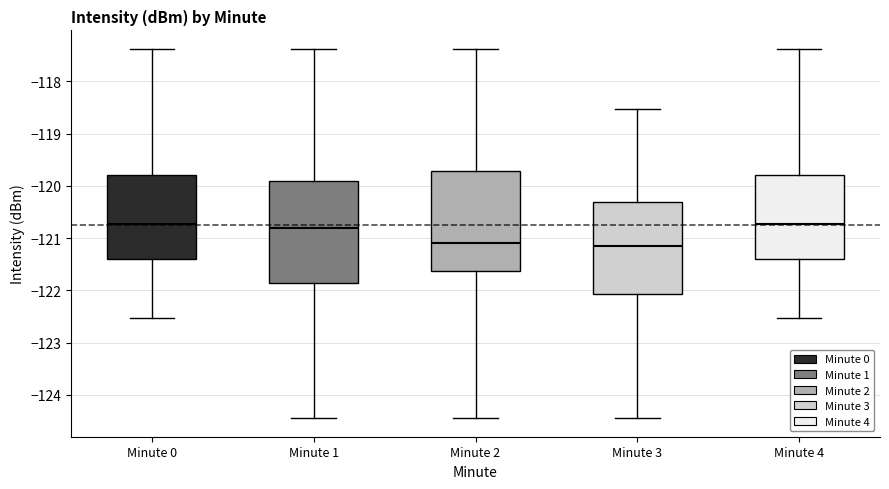

Reading left to right, transcribe this box plot: for each box, give where its median line is, the range the box spans, and where its two whiskers end, as read against the y-axis. The values are not printed on the chart, so give them approximately, as read against the axis.

Minute 0: median -120.7, box -121.4 to -119.8, whiskers -122.5 to -117.4
Minute 1: median -120.8, box -121.9 to -119.9, whiskers -124.5 to -117.4
Minute 2: median -121.1, box -121.6 to -119.7, whiskers -124.5 to -117.4
Minute 3: median -121.1, box -122.1 to -120.3, whiskers -124.5 to -118.5
Minute 4: median -120.7, box -121.4 to -119.8, whiskers -122.5 to -117.4